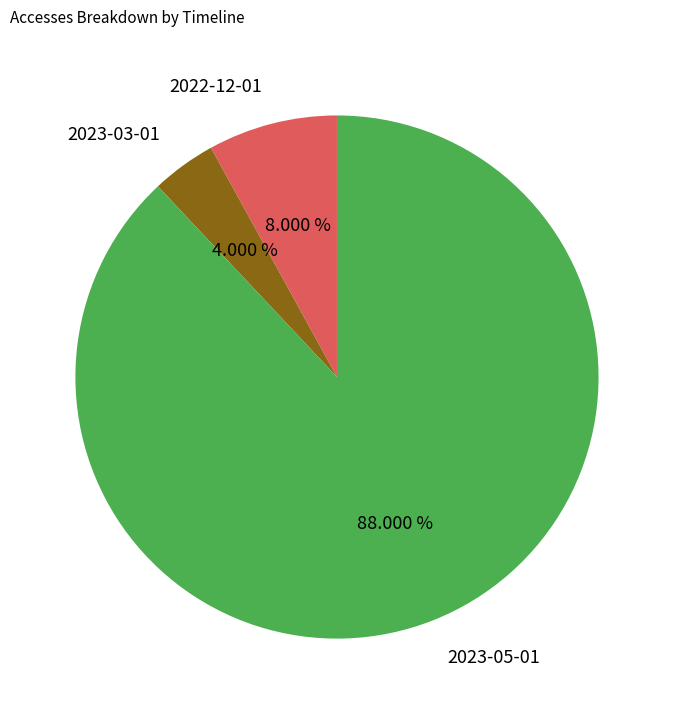

To the nearest percent, what is the difference between the largest and smallest slice percentages?

84%